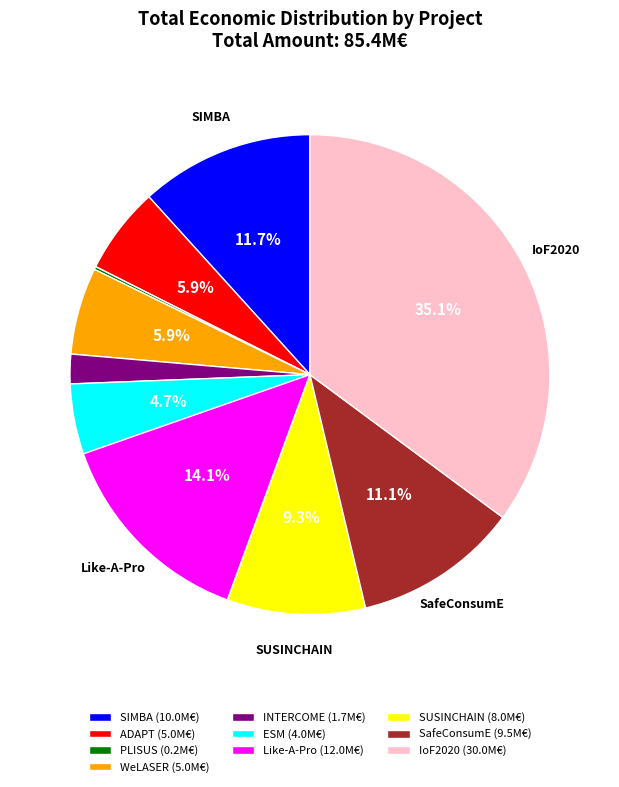

Approximately how many times larger is the value at ADAPT (5.0M€) compared to Like-A-Pro (12.0M€)?

0.4